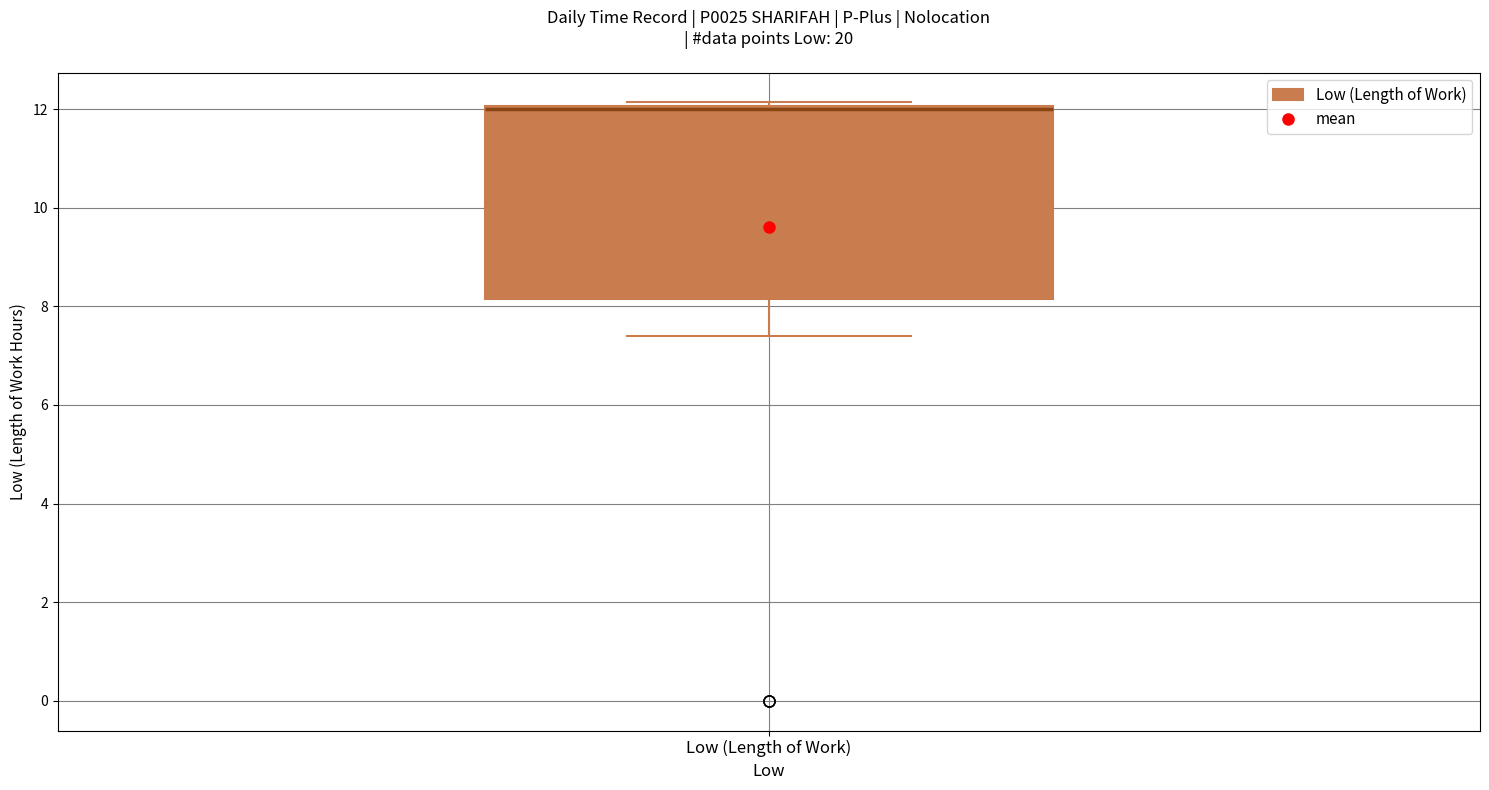

Transcribe this box plot: give where the median line is, the range the box spans, and where the two whiskers end, as read against the y-axis. The values are not printed on the chart, so give them approximately, as read against the axis.

median 12.0, box 8.2 to 12.0, whiskers 7.4 to 12.2